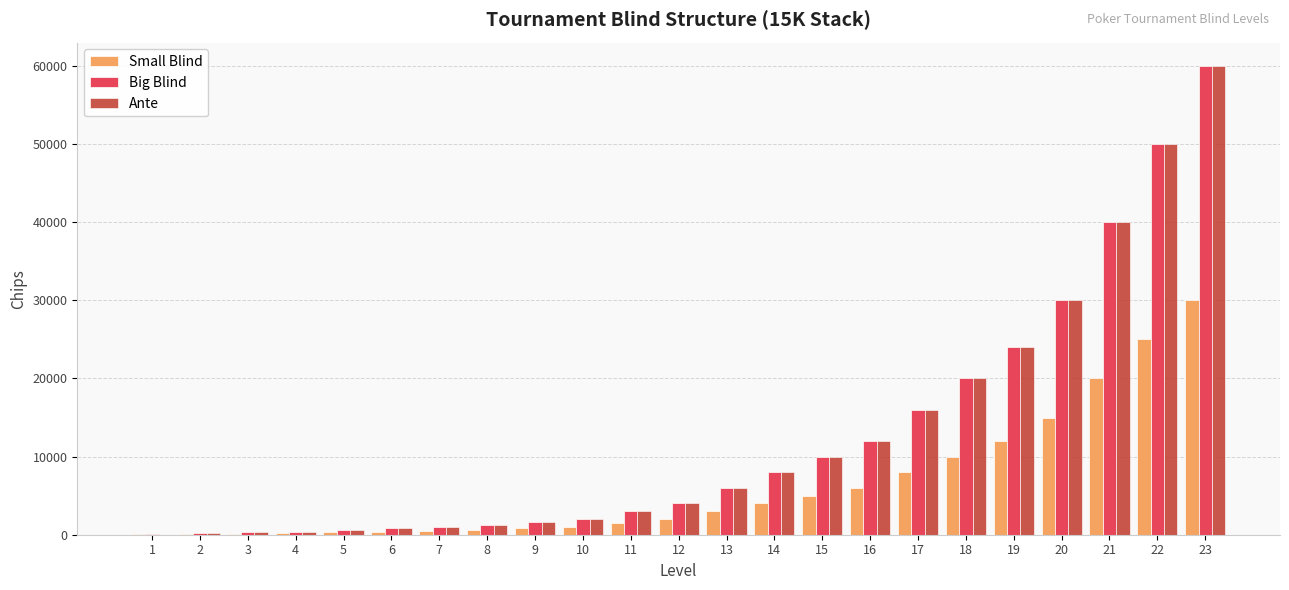

Is the value of Ante at 16 greater than the value of Big Blind at 21?

No